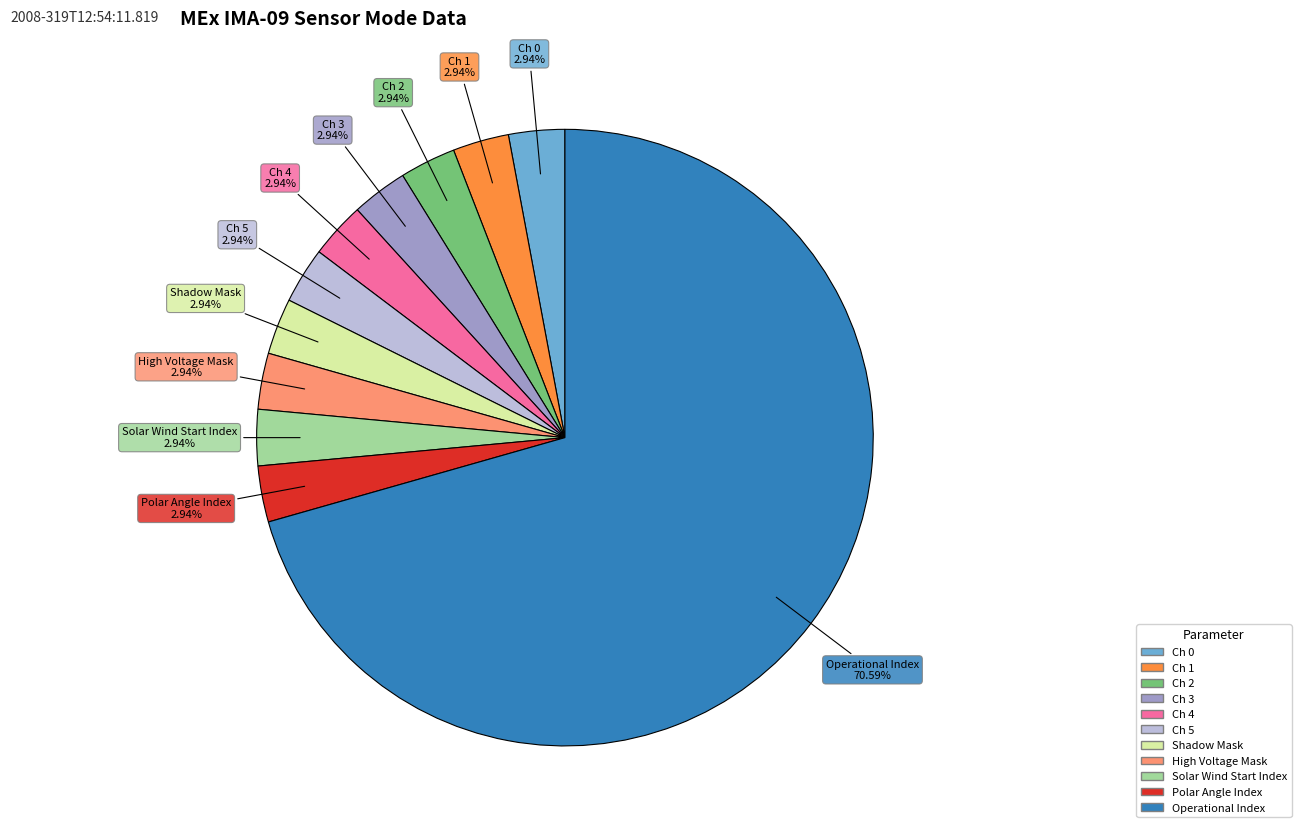

To the nearest percent, what is the average slice percentage?

9%